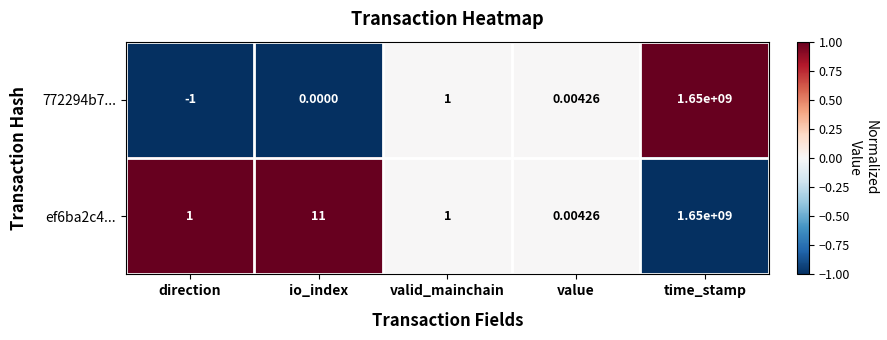

Count the number of categories in the chart.

5